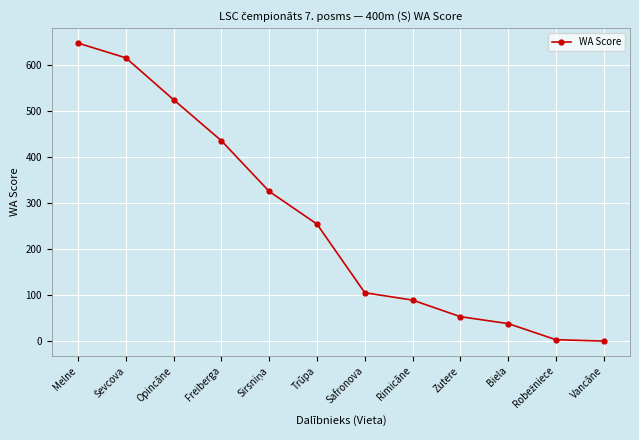

How many series are shown in this chart?

1